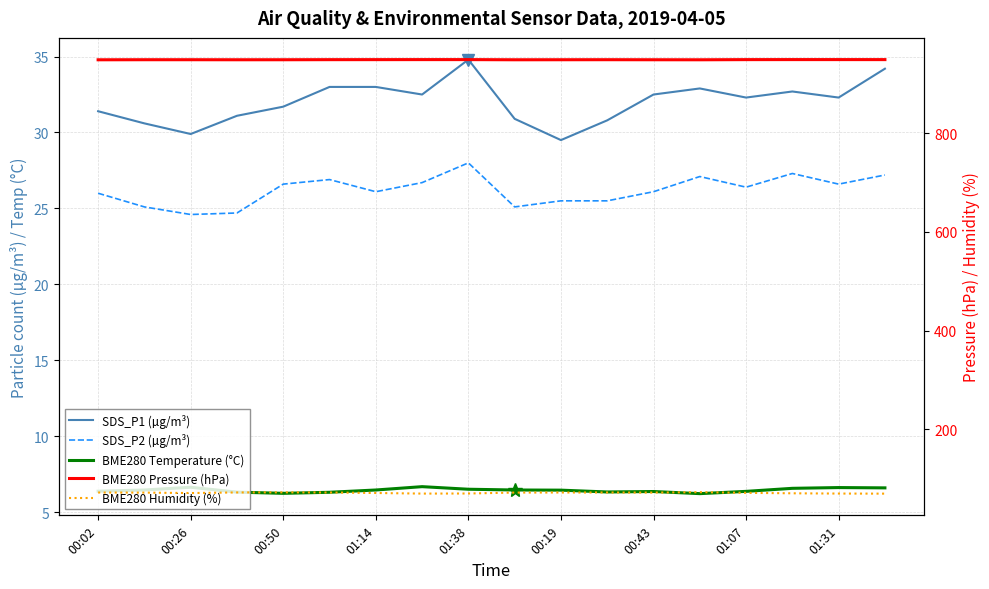

True or false: BME280 Humidity (%) and BME280 Temperature (°C) cross at least once.

False